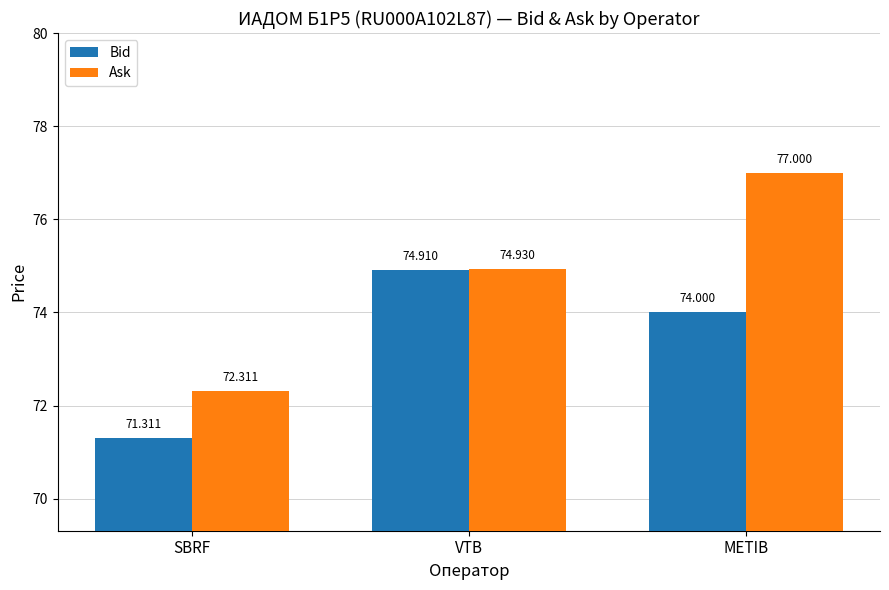

Reading right to left, what are all the values shown in this chart?

Bid: METIB=74.0	VTB=74.9	SBRF=71.3
Ask: METIB=77.0	VTB=74.9	SBRF=72.3